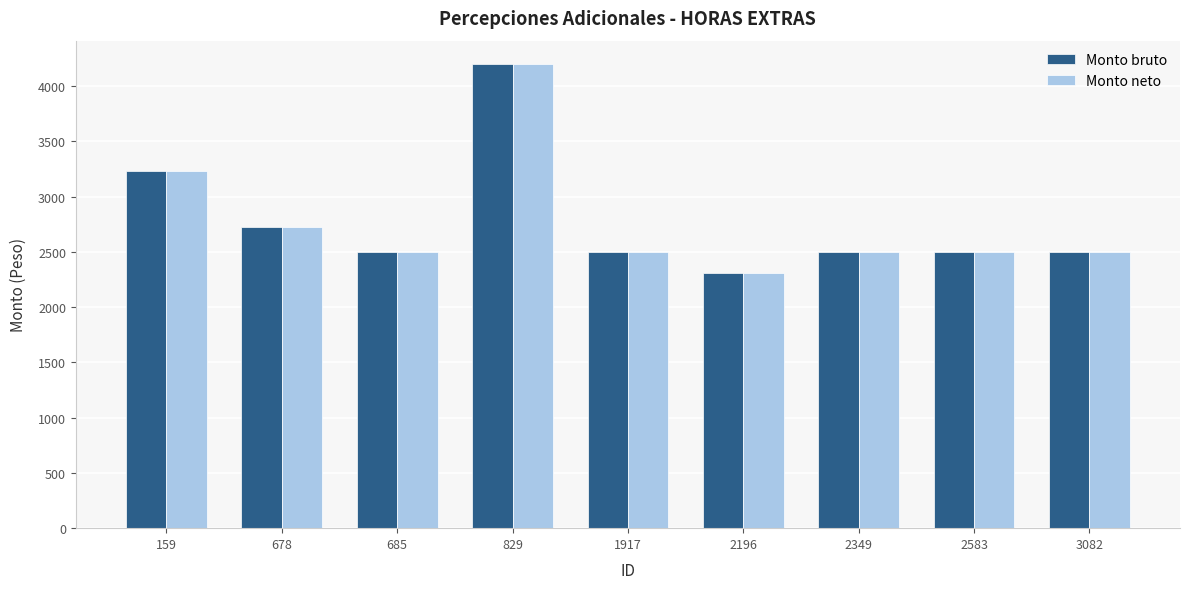

How many bars are there in total?

18